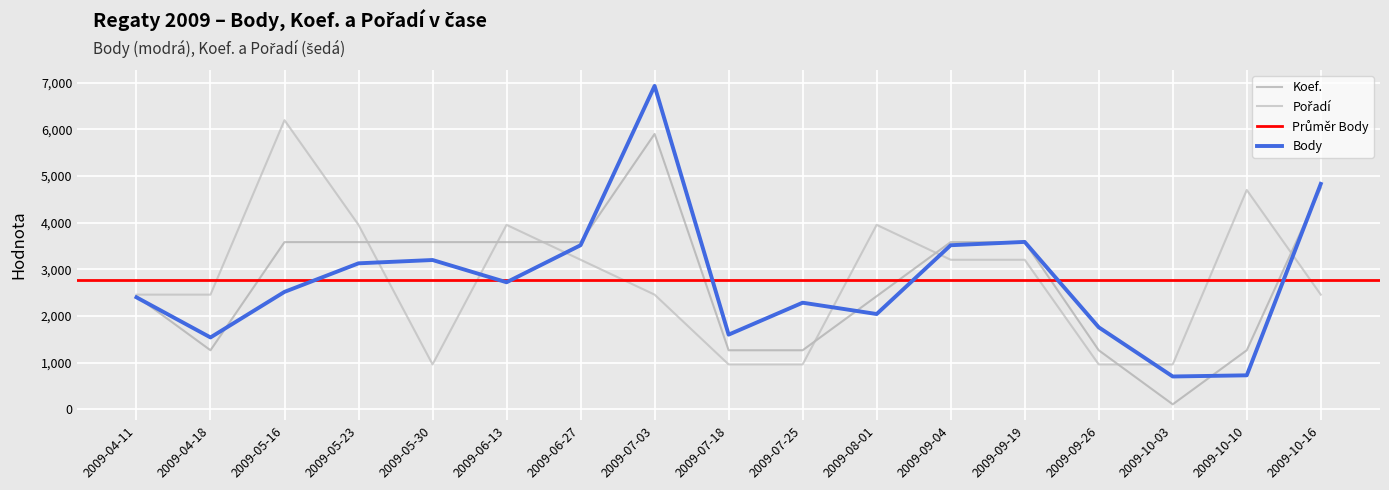

What is the total value across all series at 2009-10-03?

1770.6